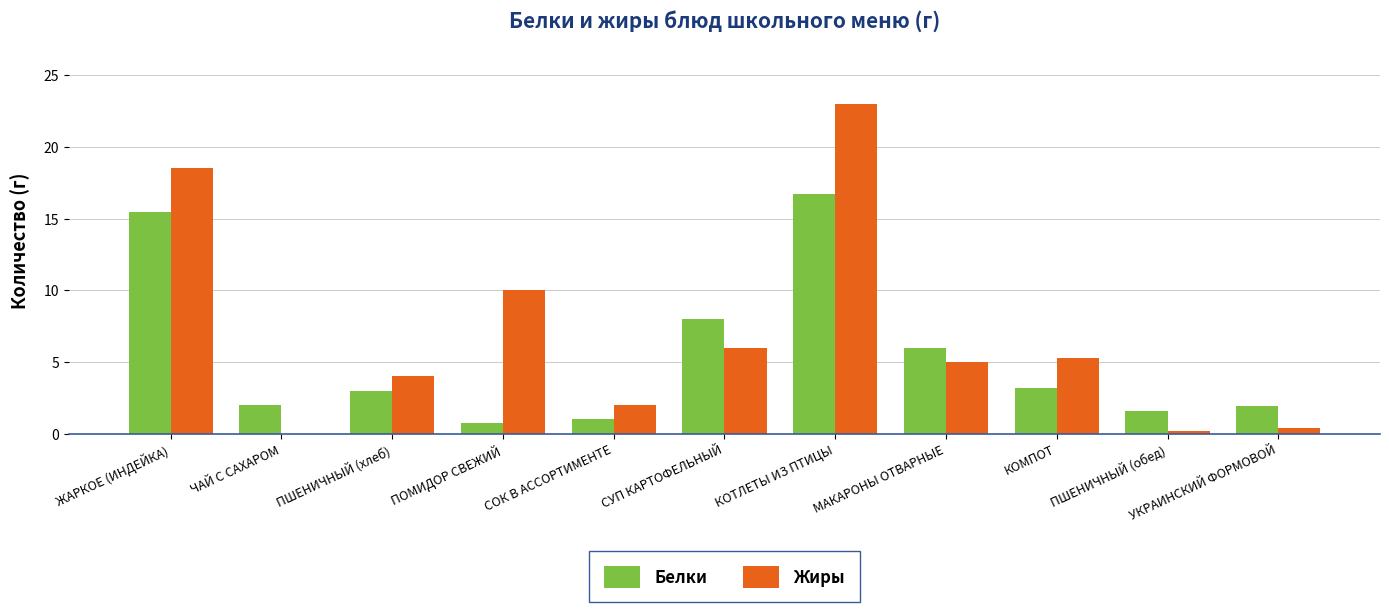

True or false: Белки has a value of 14.2 at СУП КАРТОФЕЛЬНЫЙ.

False